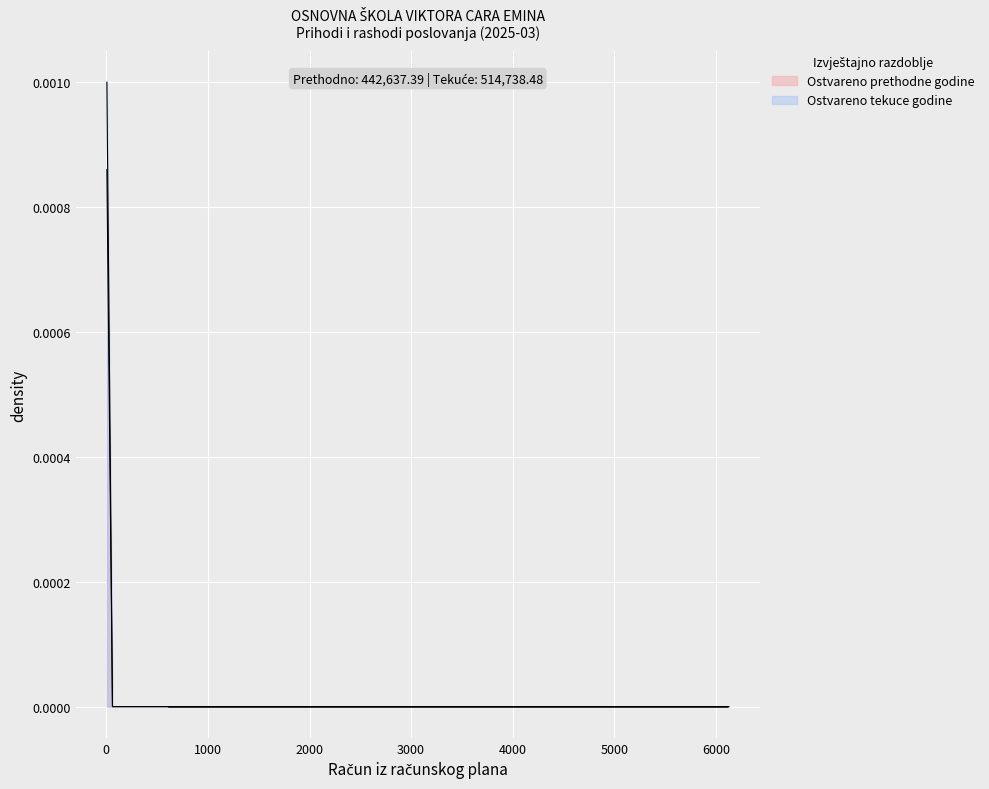

How many lines are shown in the chart?

2